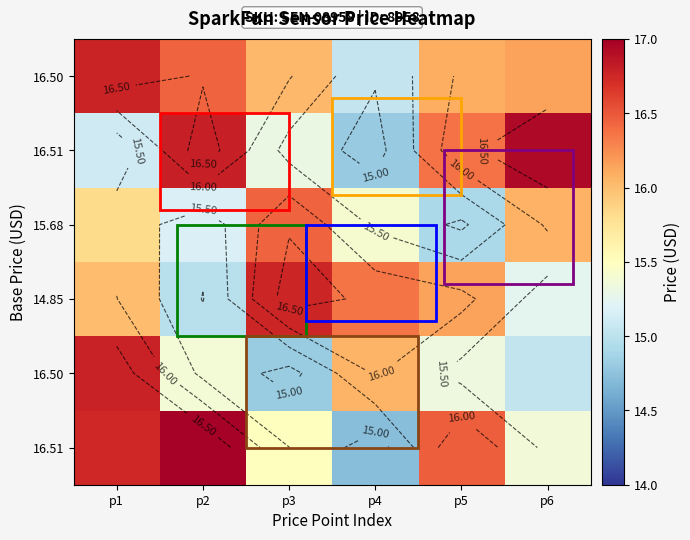

Which label corresponds to the smallest value in the chart?

p4